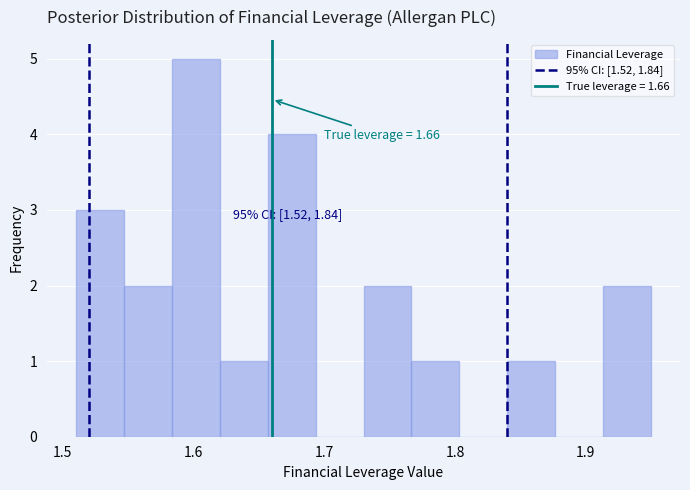

Read against the x-axis, roughly where is the centre of the tallest bar?

1.60